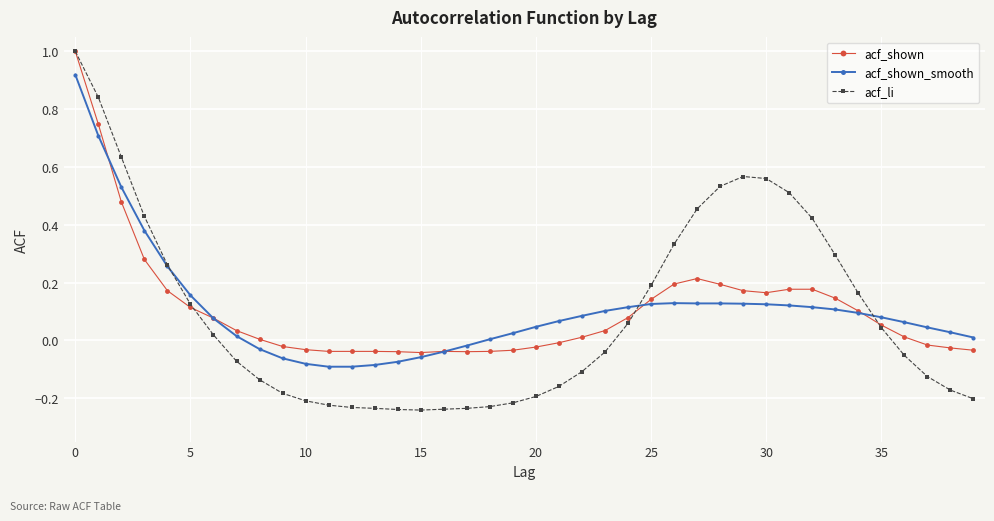

After their last crossing, which series has the higher values: acf_shown or acf_li?

acf_shown